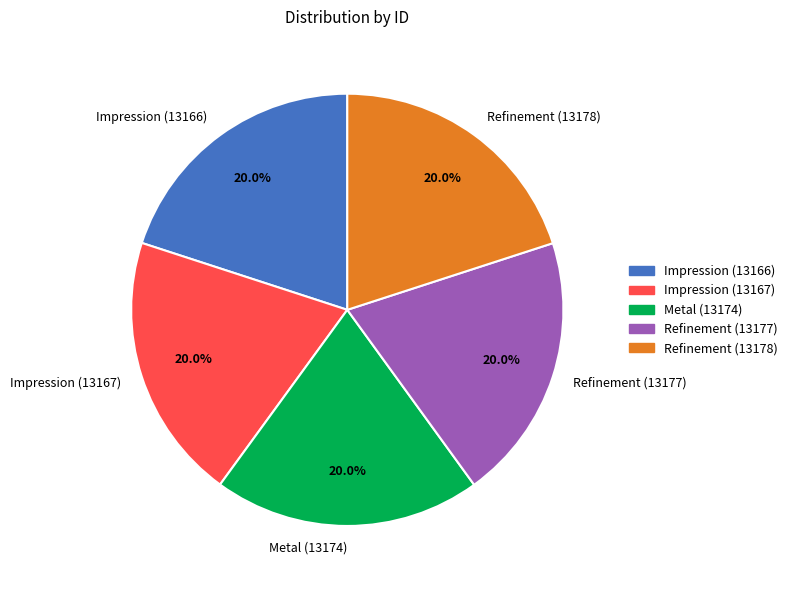

True or false: Impression (13166) accounts for 6% of the total.

False